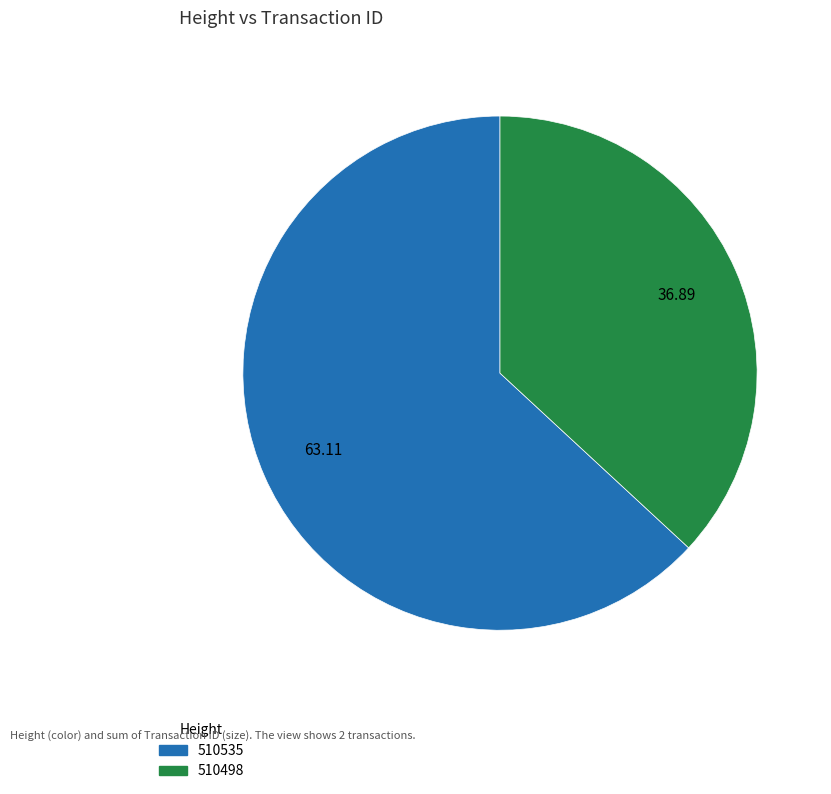

Rank the categories by value from highest to lowest.

510535, 510498